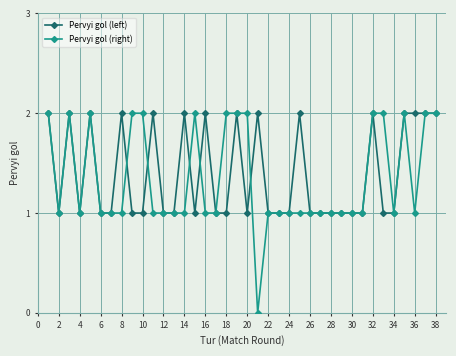

True or false: Pervyi gol (right) has more than 0 interior local peaks.

True